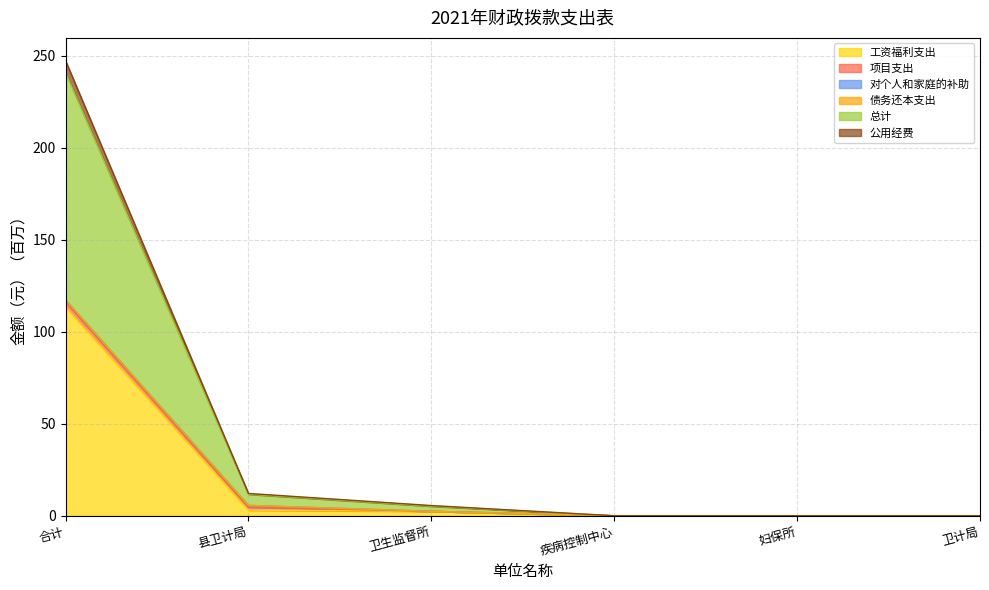

What is the average value of the 总计 series?

44.2